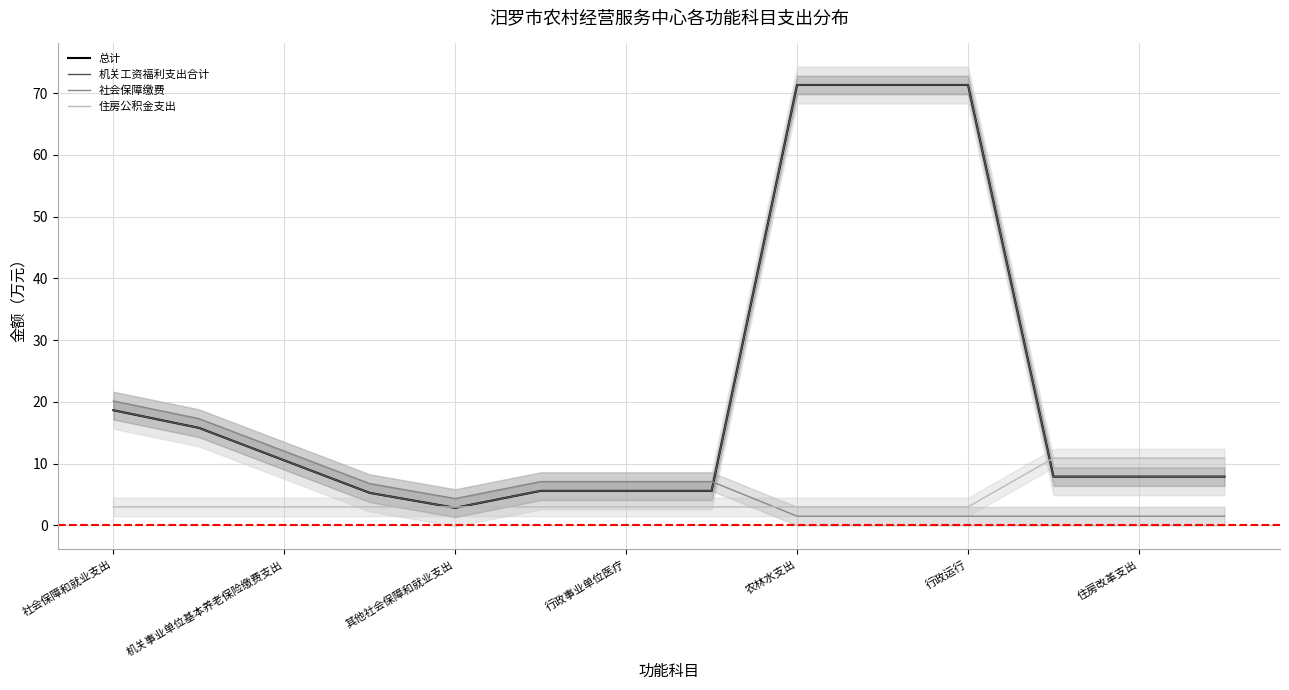

How many intersections are there between 社会保障缴费 and 住房公积金支出?

1